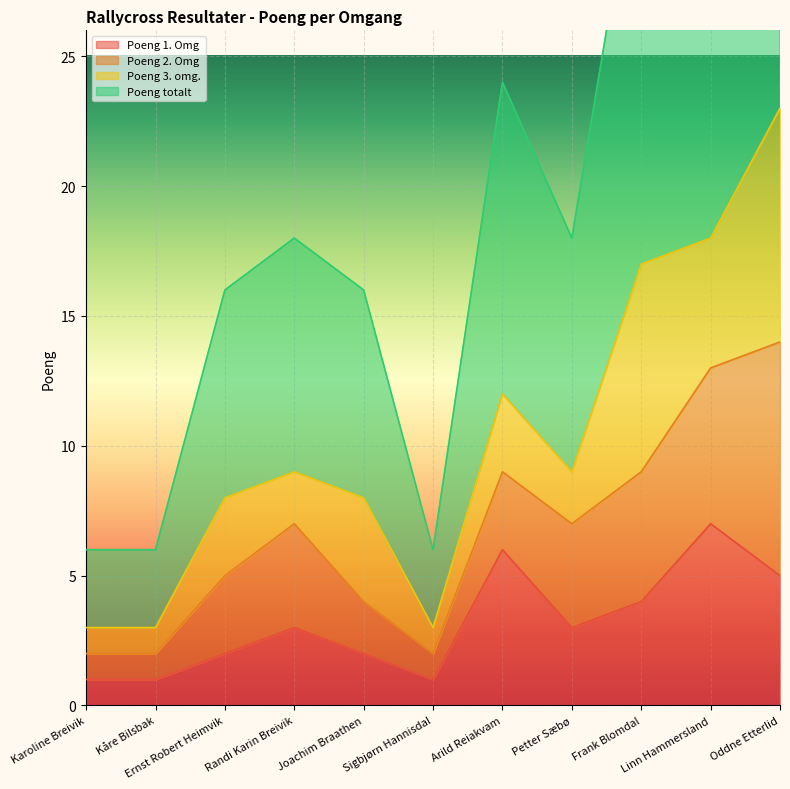

At which category does Poeng 1. Omg reach its first local valley?

Sigbjørn Hannisdal